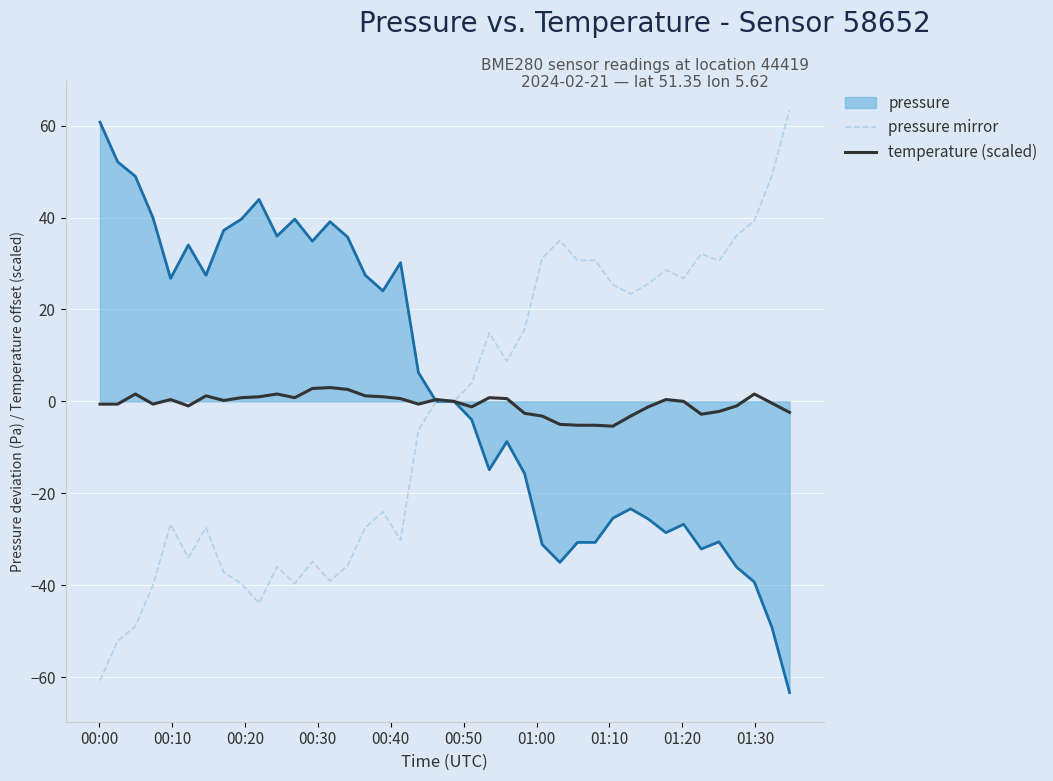

What is the maximum value shown in the chart?

63.4